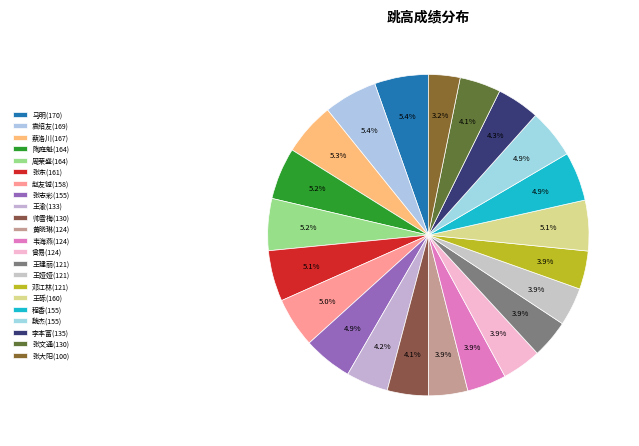

Which category has the biggest portion of the pie?

马明(170)